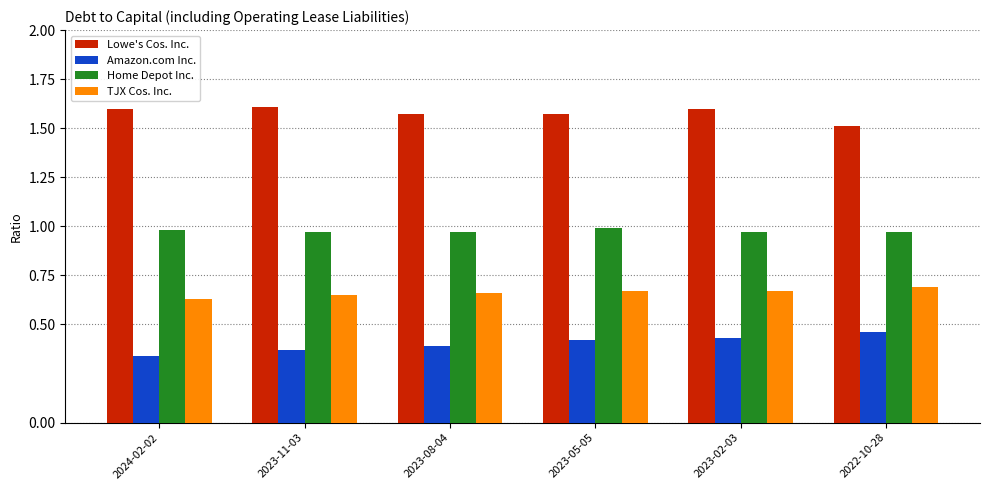

Where is Lowe's Cos. Inc. nearest to the value 1?

2022-10-28